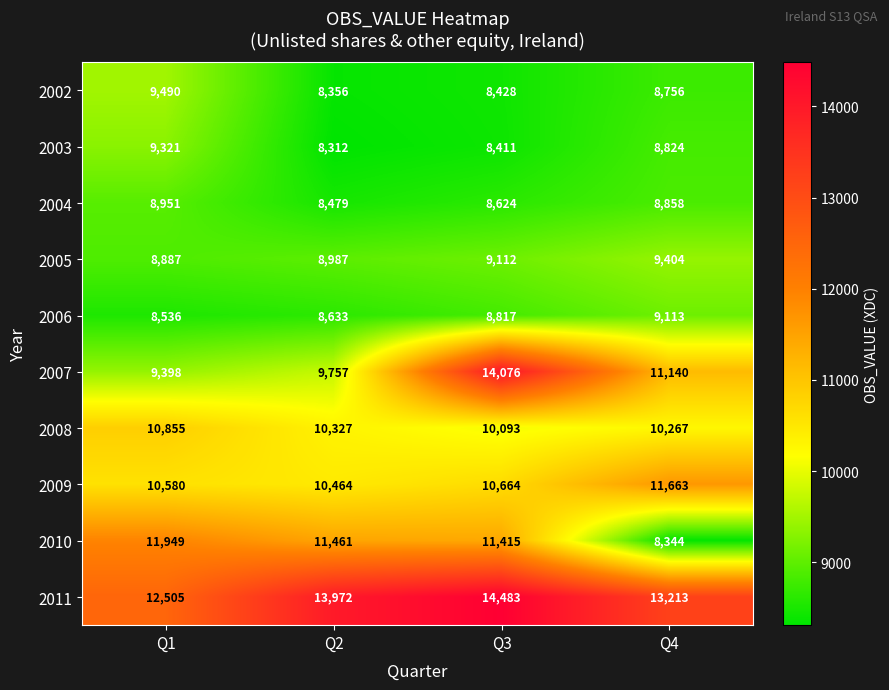

What is the difference between the maximum and second lowest values in the 2009 series?

1083